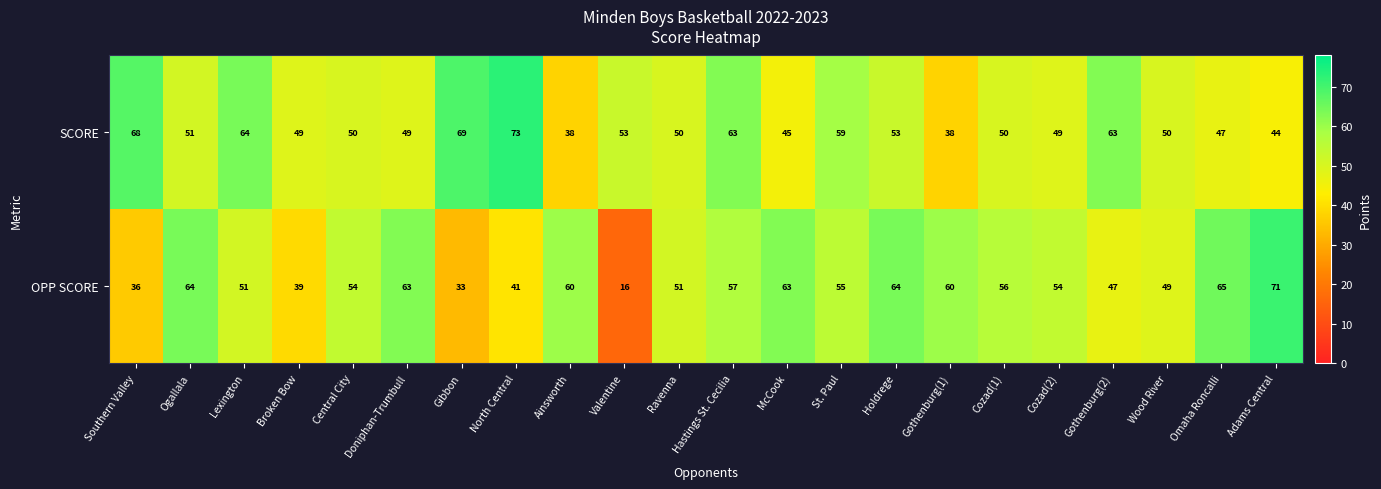

What is the difference between the highest and lowest values at Gothenburg(2)?

16